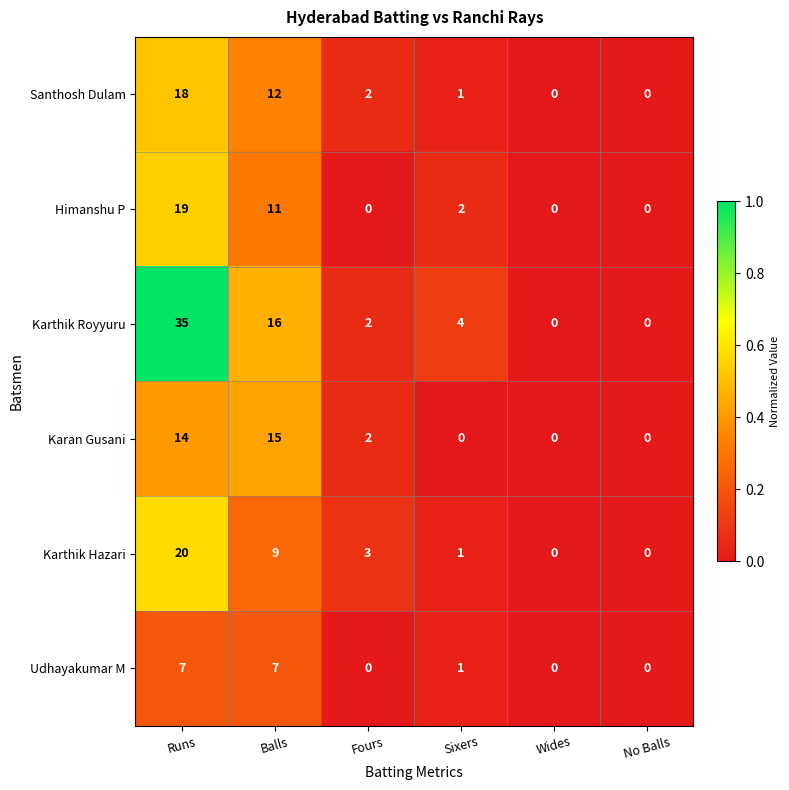

Where is Santhosh Dulam nearest to the value 9?

Balls